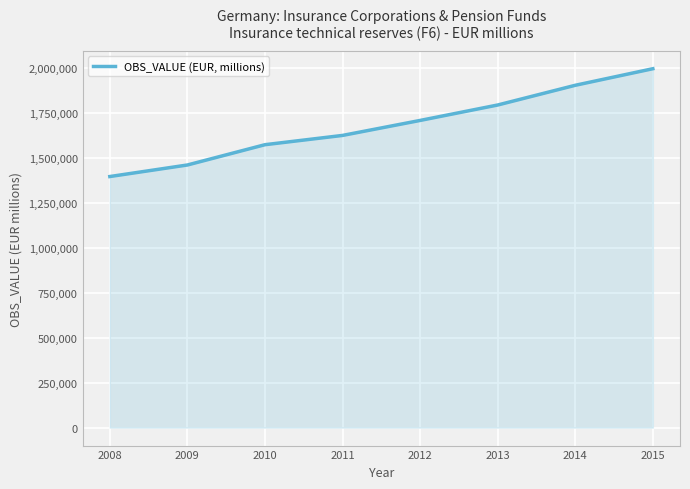

True or false: there are more than 0 points higher than both neighbors.

False